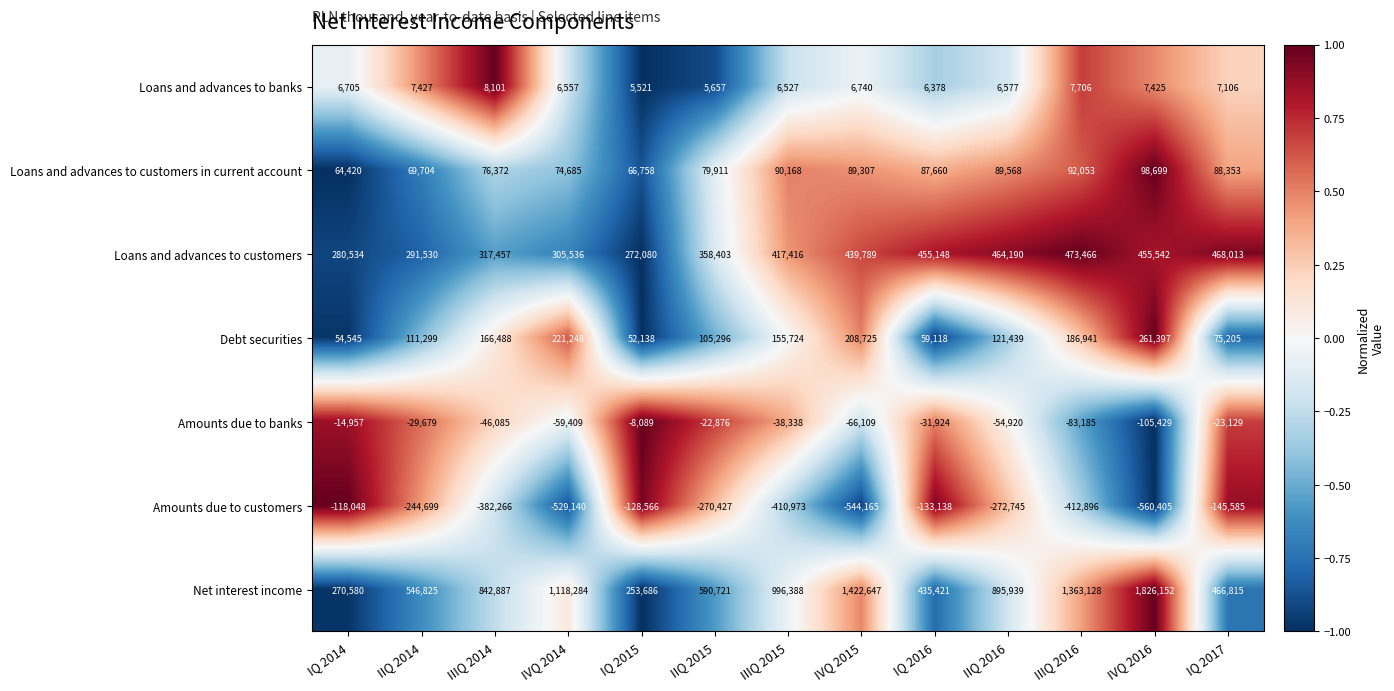

The value of Loans and advances to customers in current account at IIIQ 2016 is 57572. True or false?

False